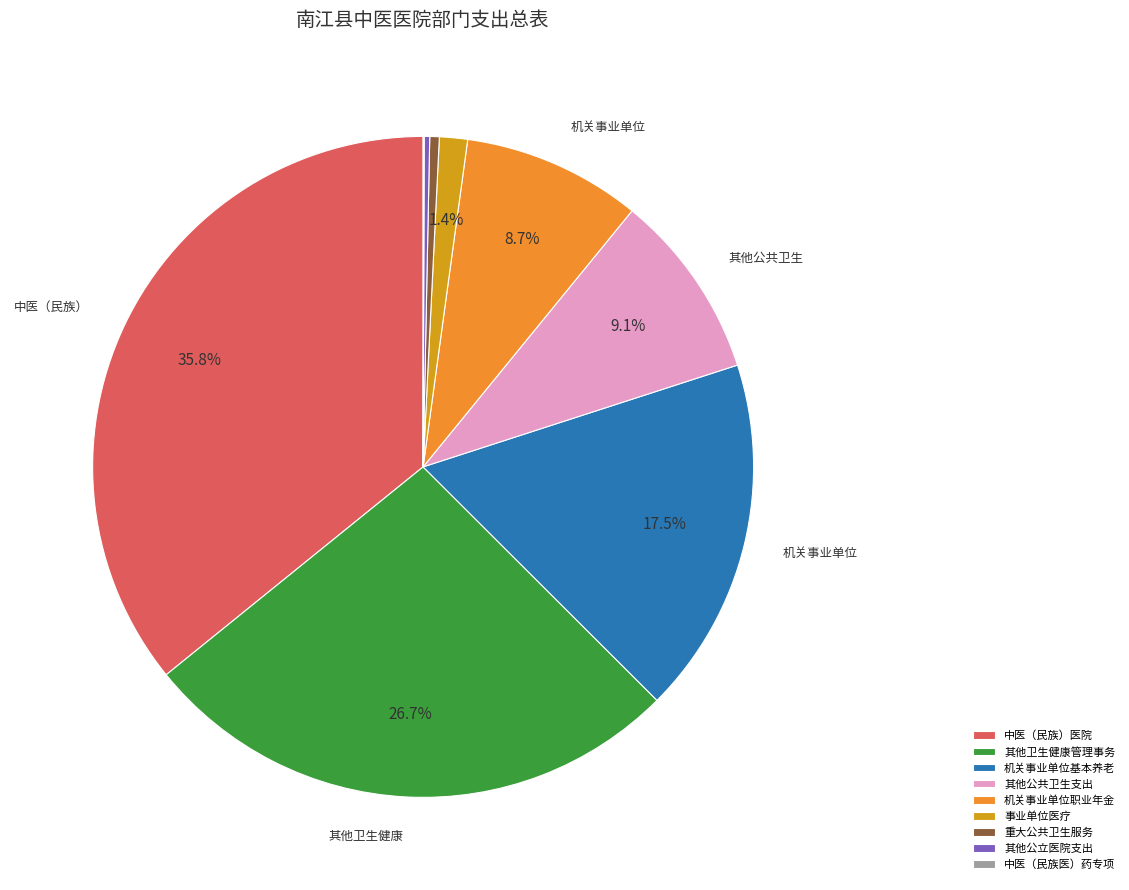

Combined, do 中医（民族）医院 and 其他卫生健康管理事务 account for over 50%?

Yes